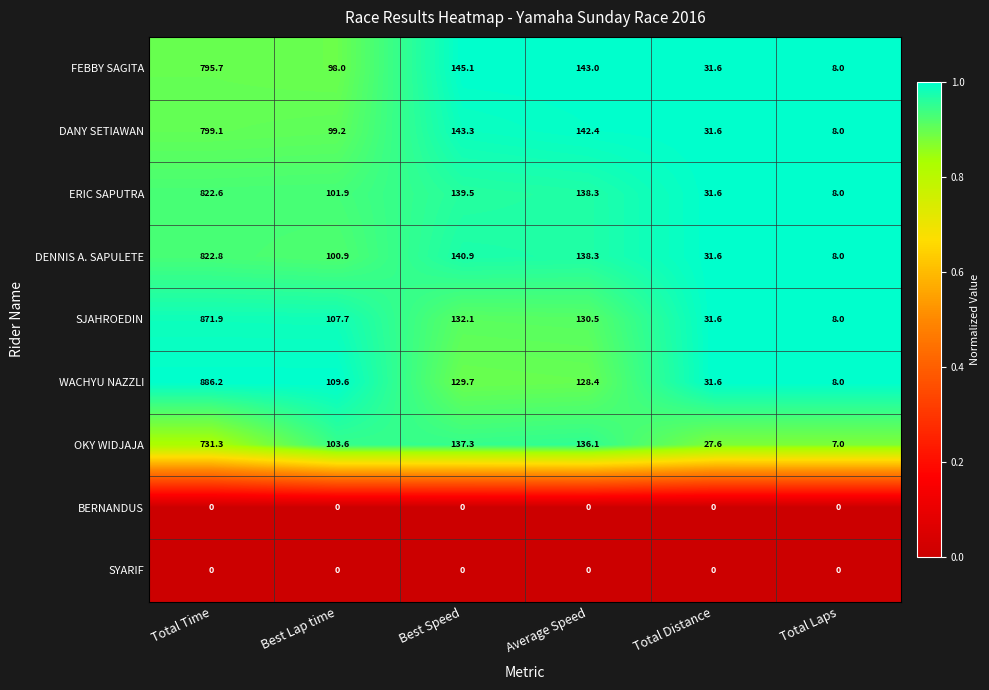

At which category does the chart reach its peak across all series?

Total Time